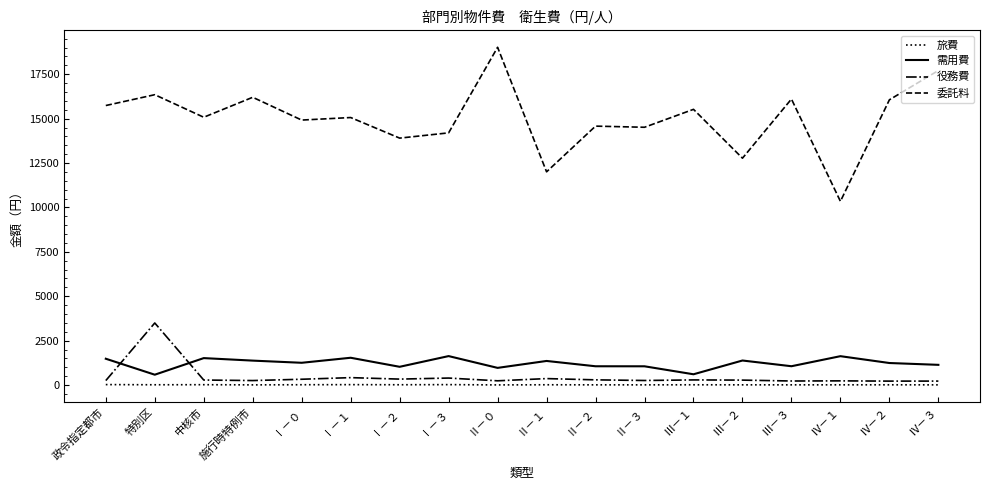

What is the difference between the maximum and minimum values in the 委託料 series?

8674